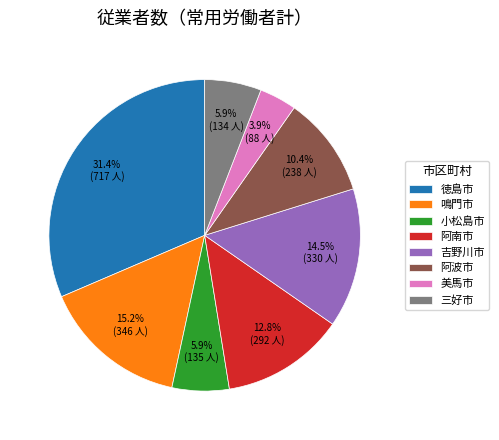

True or false: 美馬市 accounts for 4% of the total.

True